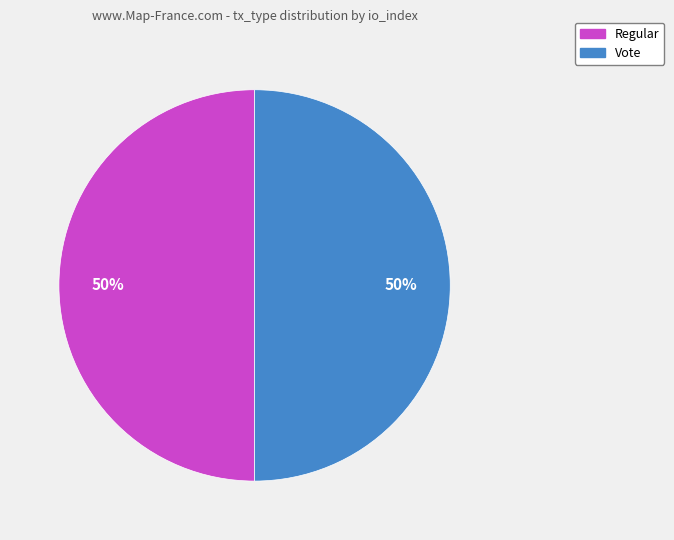

To the nearest percent, what is the average slice percentage?

50%